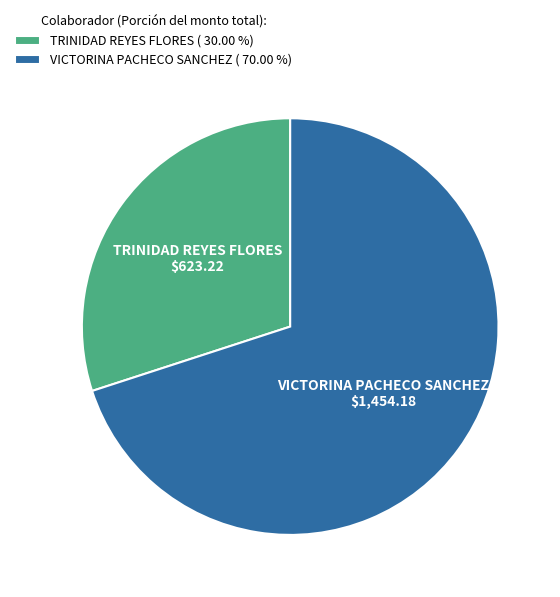

Which category has the smallest portion of the pie?

TRINIDAD REYES FLORES